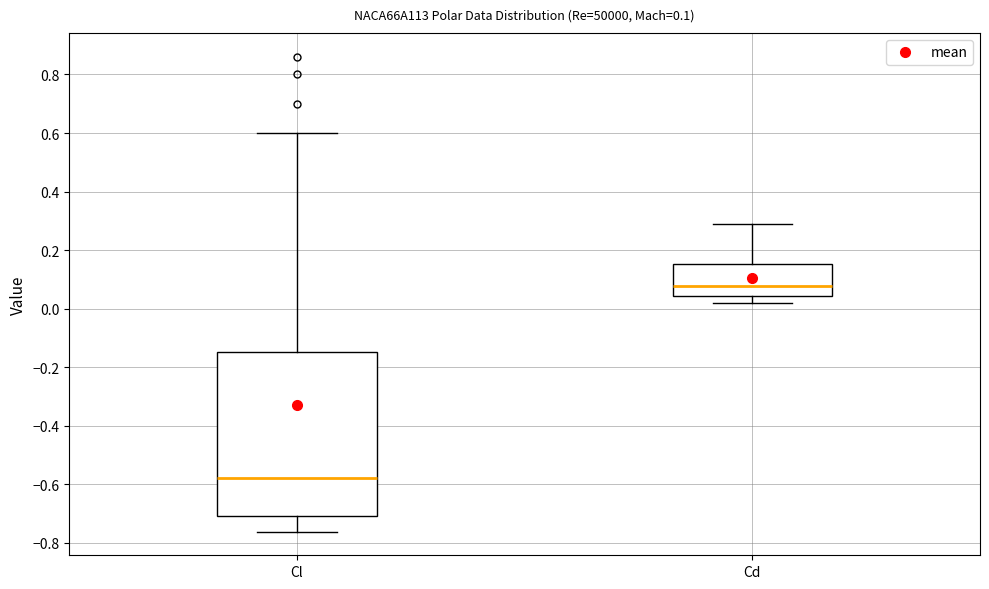

Which box is the tallest, from its lower edge to its upper edge?

Cl